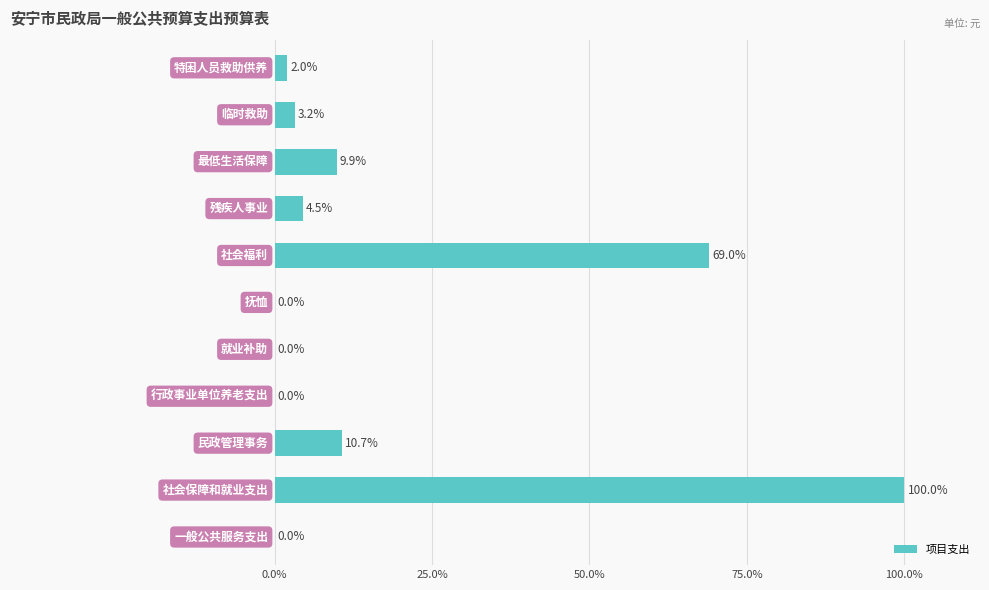

Are the bars horizontal?

Yes